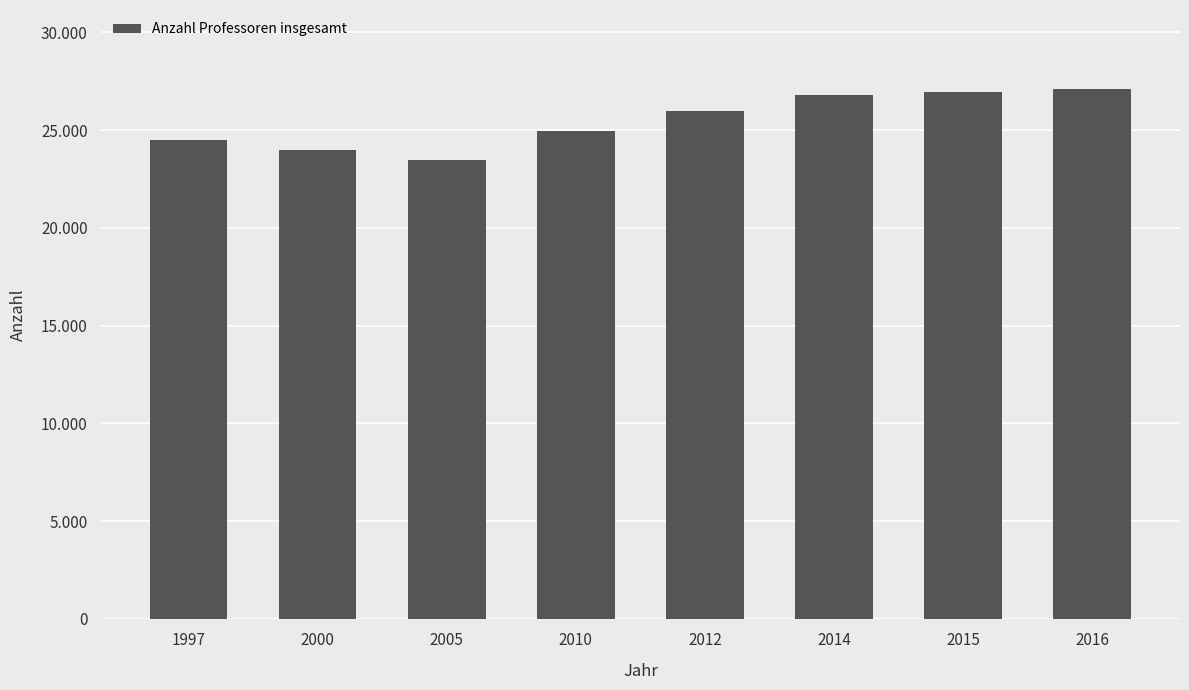

Does the chart contain any negative values?

No